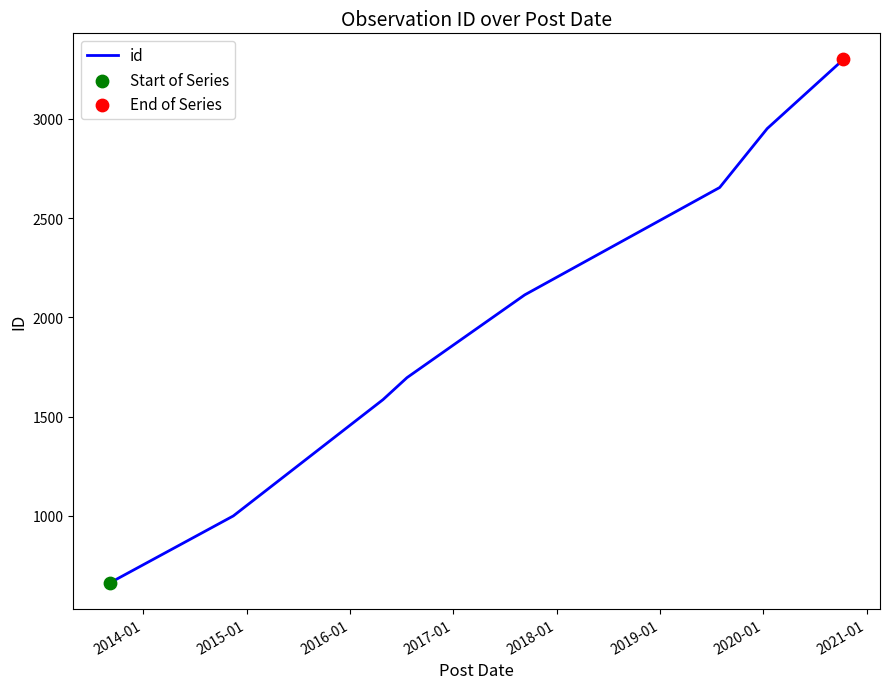

True or false: there are more than 2 points higher than both neighbors.

False